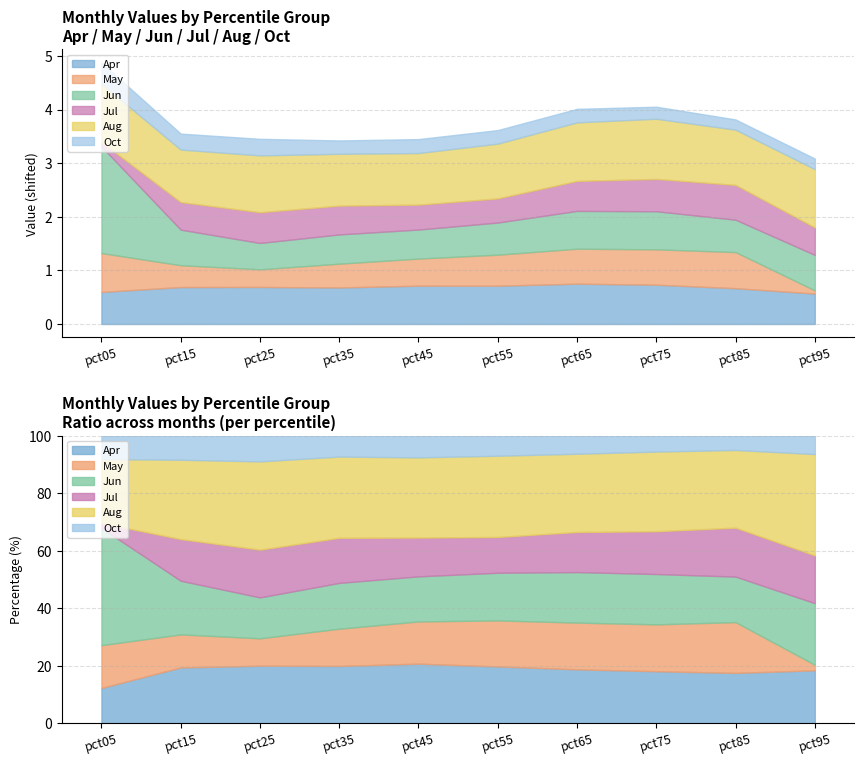

What is the minimum value shown in the chart?

0.1